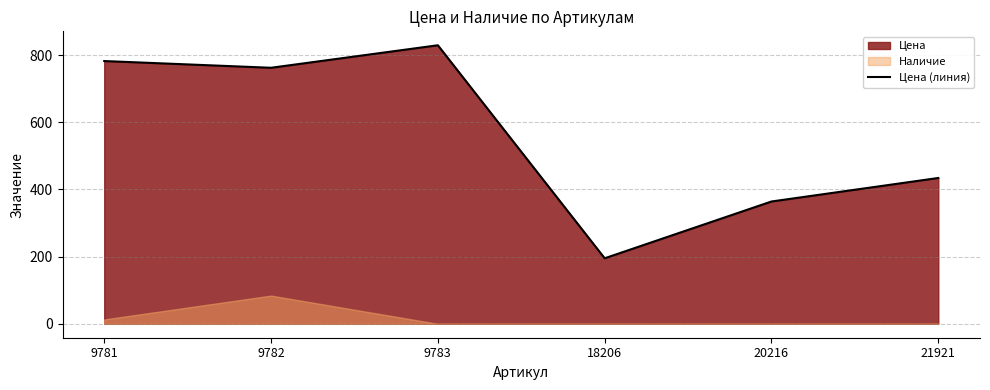

What is the difference between the maximum and minimum values?

634